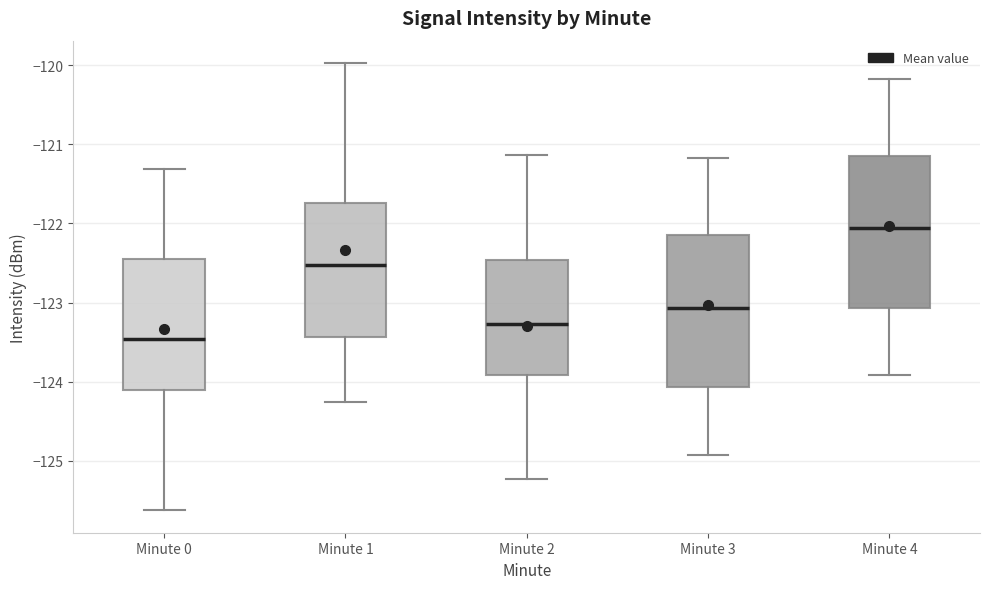

Where does the lower whisker of the box for Minute 3 end on the y-axis? The values are not printed on the chart, so give them approximately, as read against the axis.

-124.9